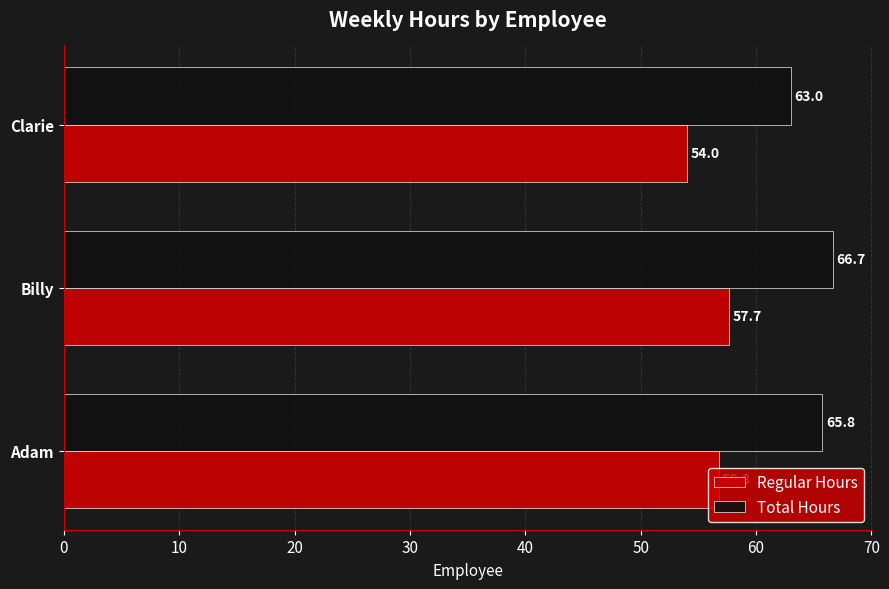

Where is Total Hours nearest to the value 64?

Clarie